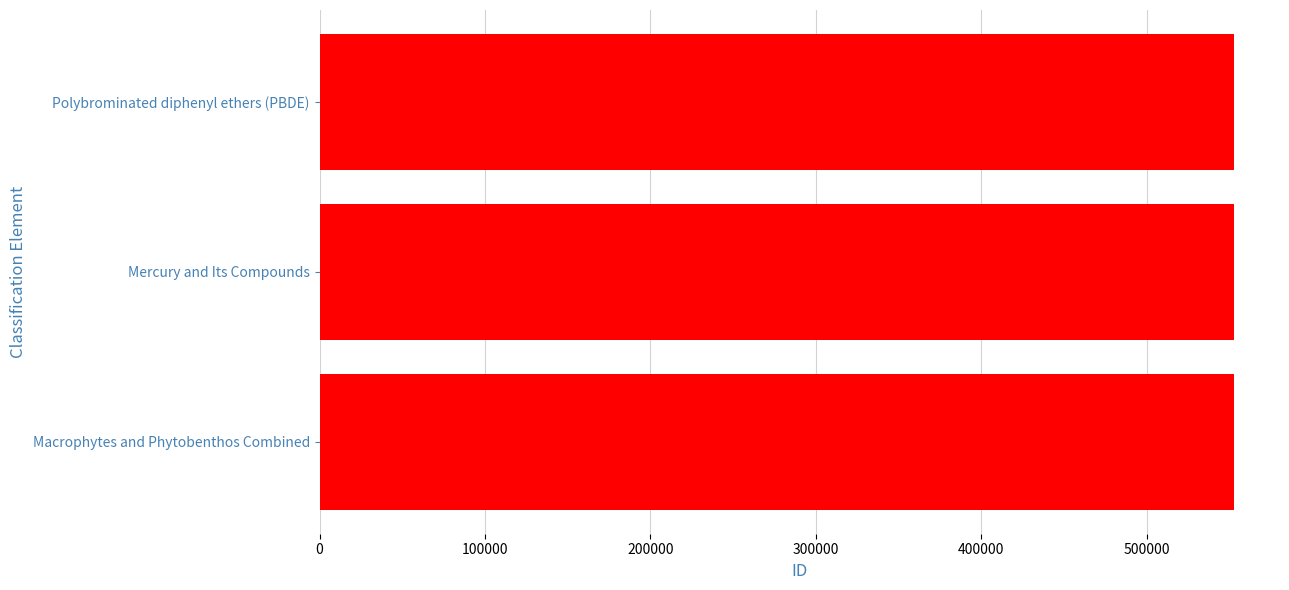

How many data points are less than 552939?

1